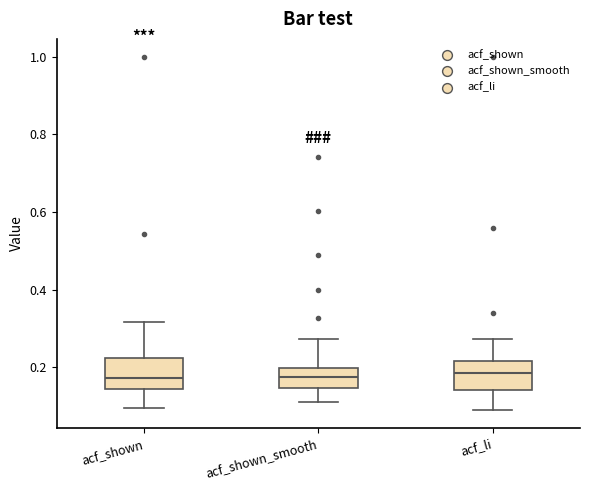

Where is the lower edge of the box for acf_li on the y-axis? The values are not printed on the chart, so give them approximately, as read against the axis.

0.14